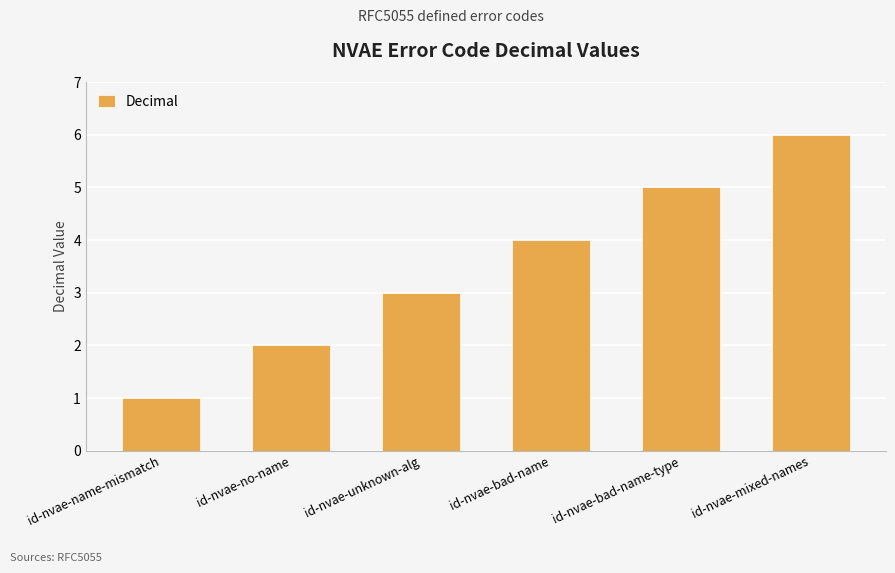

Does the chart contain any negative values?

No